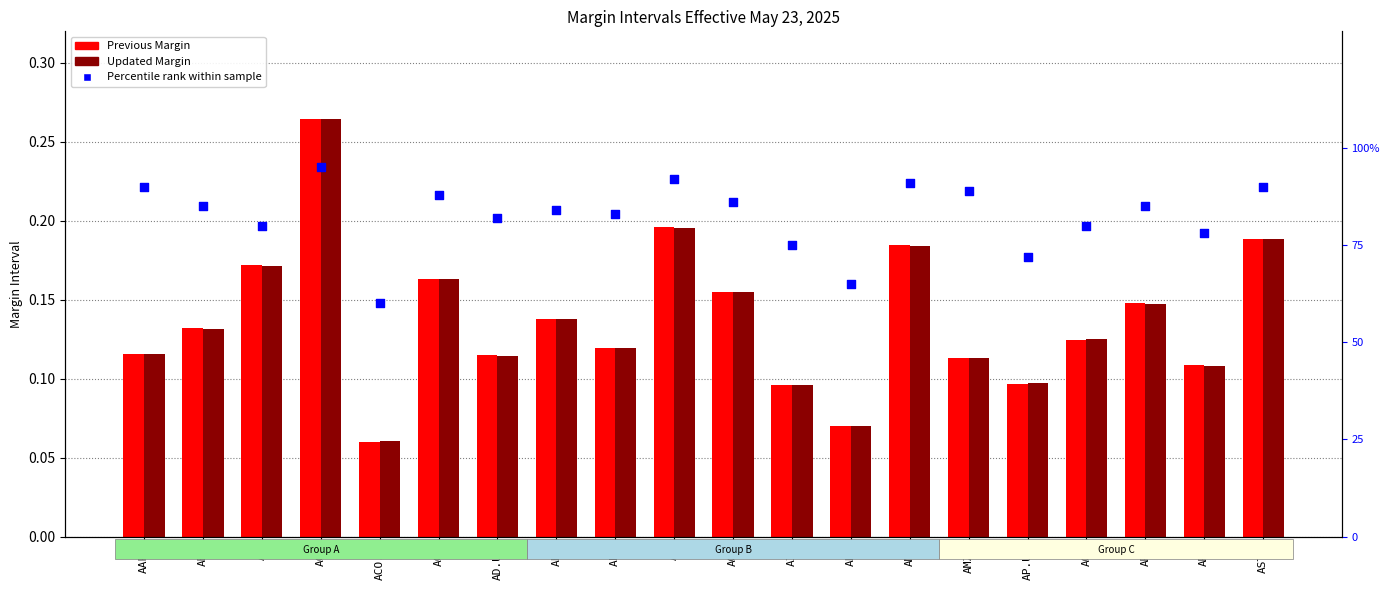

Which series has the largest Y range (max minus min)?

Percentile rank within the sample